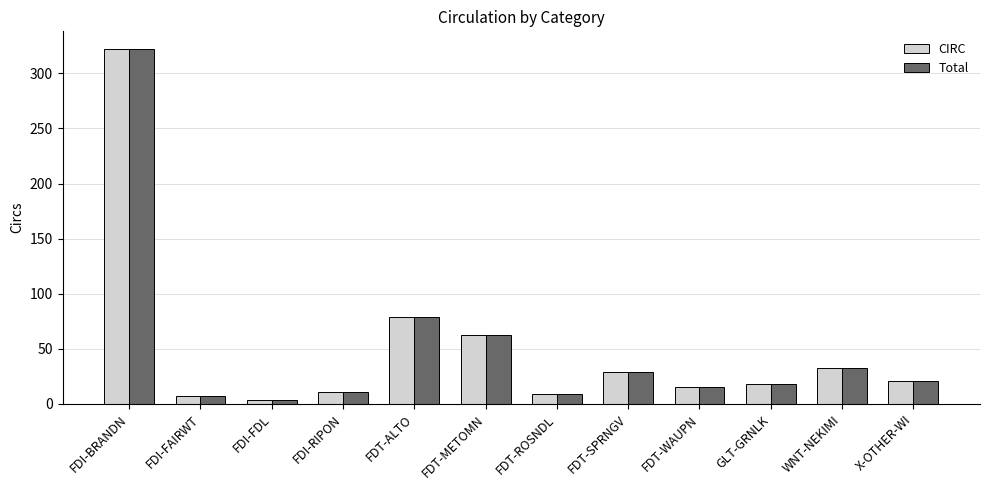

What is the difference between the second highest and second lowest values in the Total series?

72